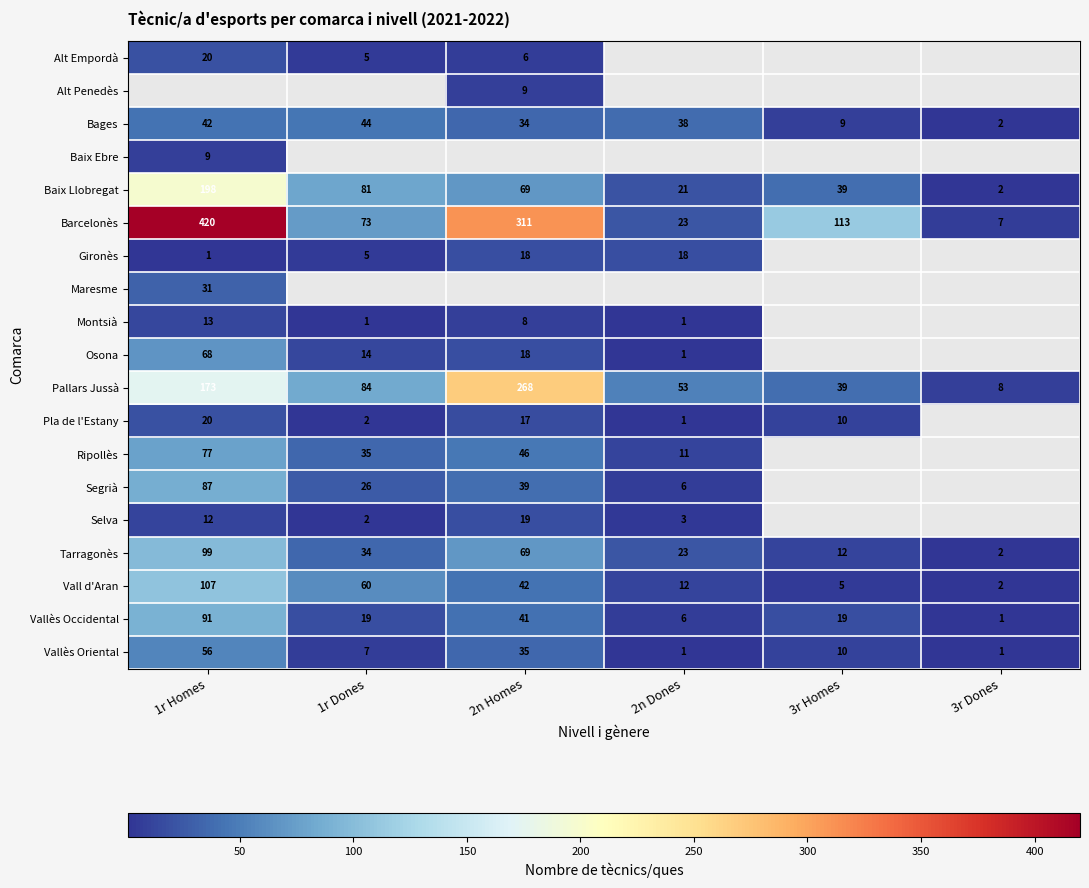

At which label is Vallès Occidental closest to 46?

2n Homes